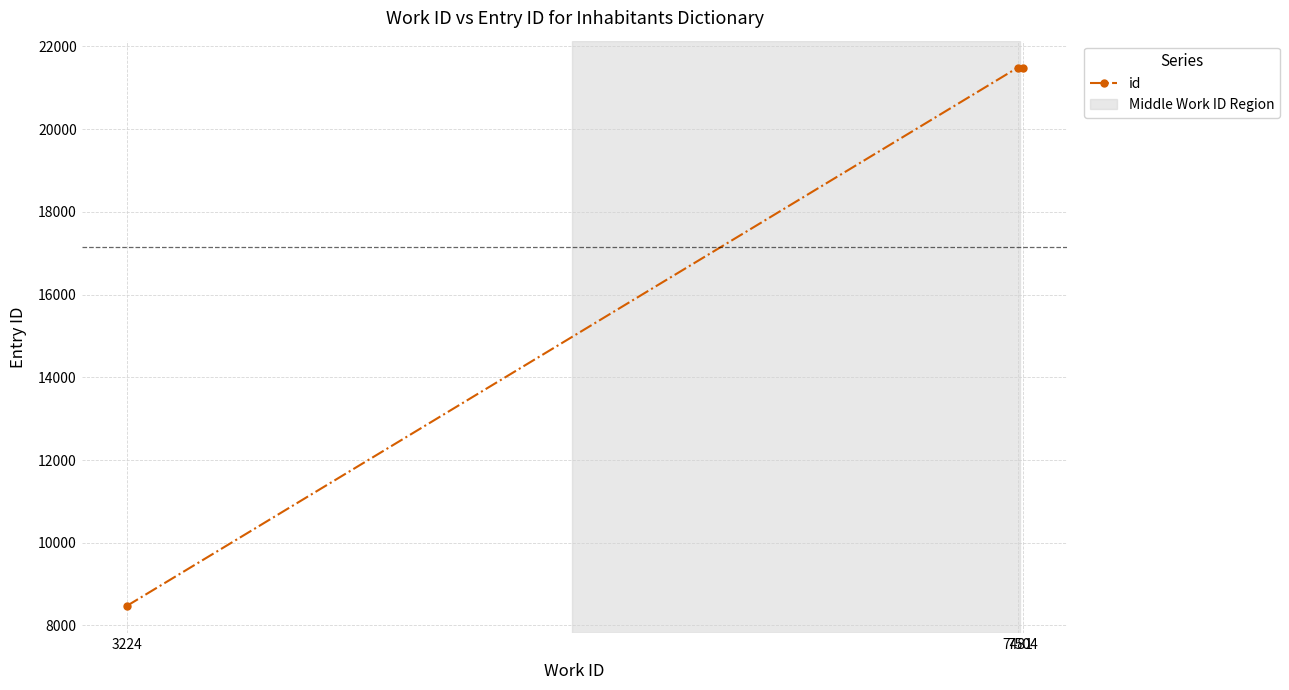

What is the smallest value displayed?

8468